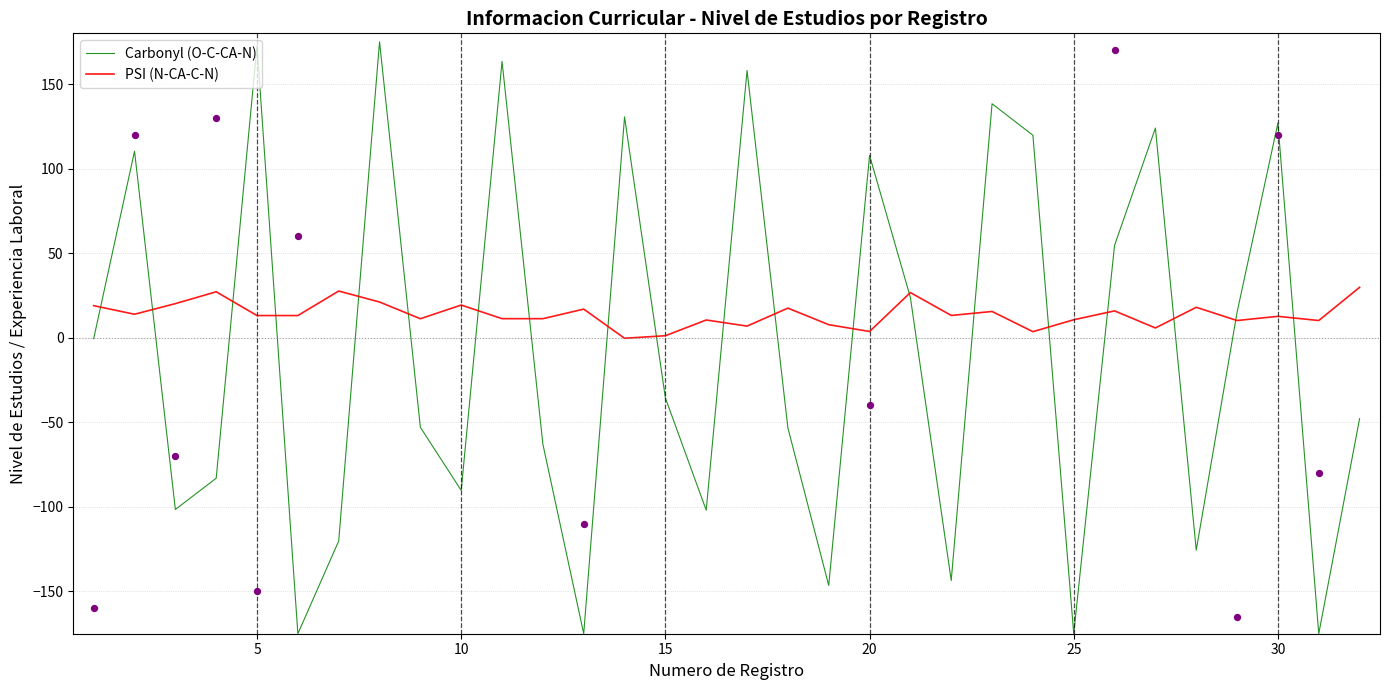

At how many categories does at least one series exceed -149?

32